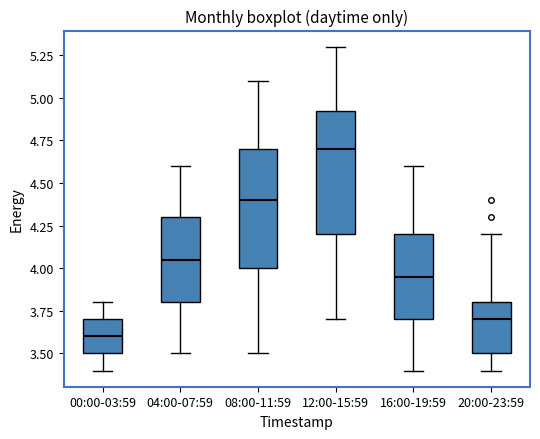

Reading left to right, read every box against the y-axis: the position of its median line, the range the box covers, and the ends of its whiskers. The values are not printed on the chart, so give them approximately, as read against the axis.

00:00-03:59: median 3.60, box 3.50 to 3.70, whiskers 3.40 to 3.80
04:00-07:59: median 4.05, box 3.80 to 4.30, whiskers 3.50 to 4.60
08:00-11:59: median 4.40, box 4.00 to 4.70, whiskers 3.50 to 5.10
12:00-15:59: median 4.70, box 4.20 to 4.95, whiskers 3.70 to 5.30
16:00-19:59: median 3.95, box 3.70 to 4.20, whiskers 3.40 to 4.60
20:00-23:59: median 3.70, box 3.50 to 3.80, whiskers 3.40 to 4.20